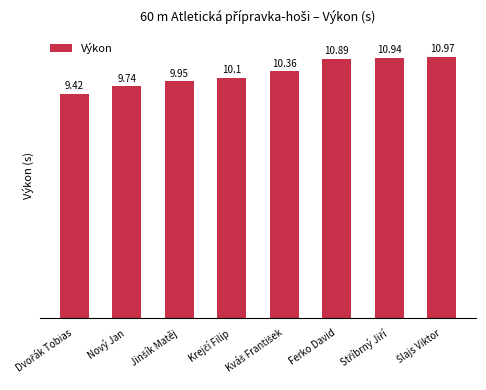

Is it true that the value at Ferko David is 10.9?

True